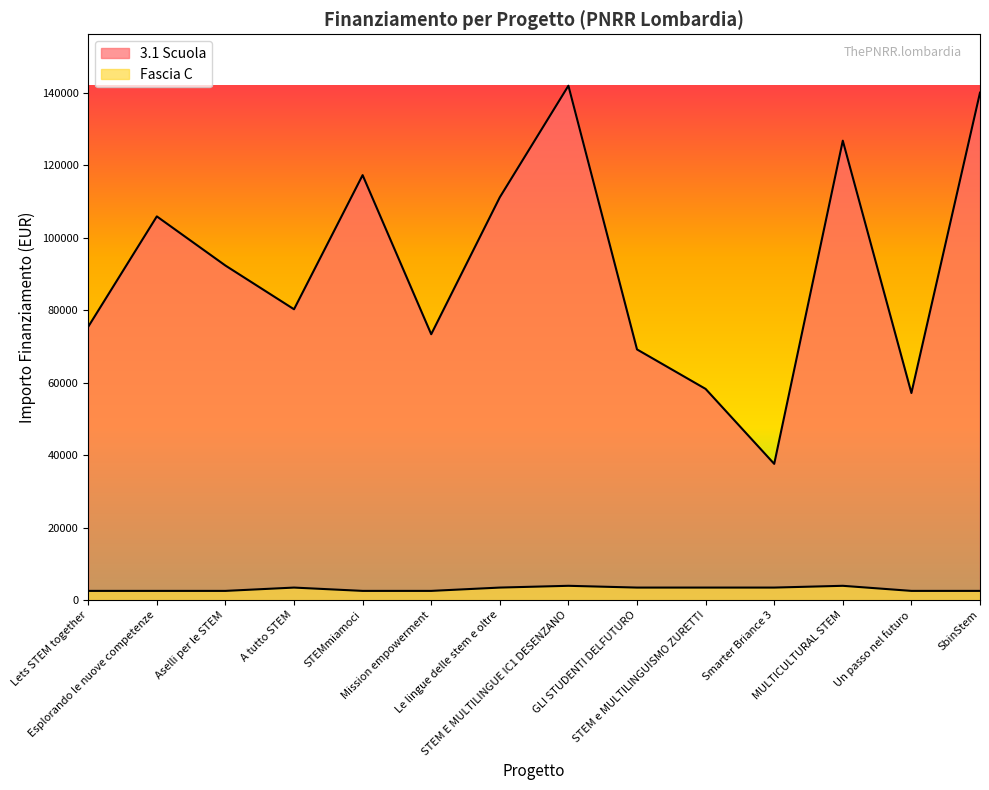

In 3.1 Scuola, how many points are higher than both neighbors (excluding endpoints)?

4